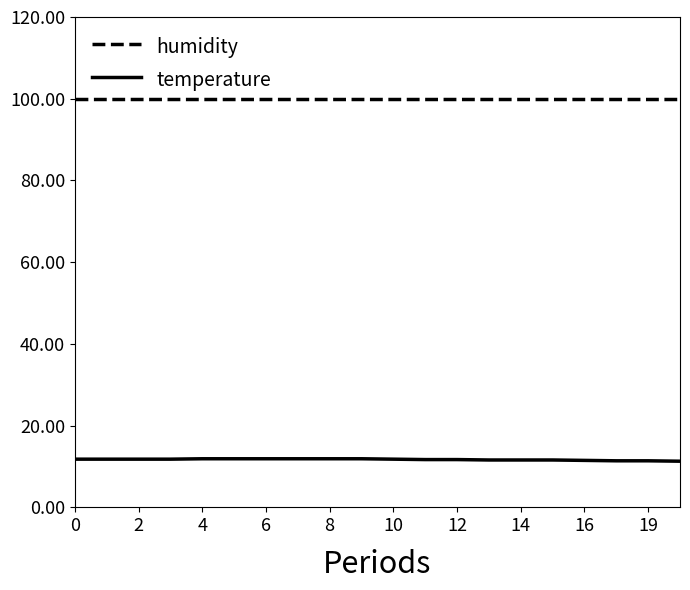

True or false: temperature and humidity cross at least once.

False